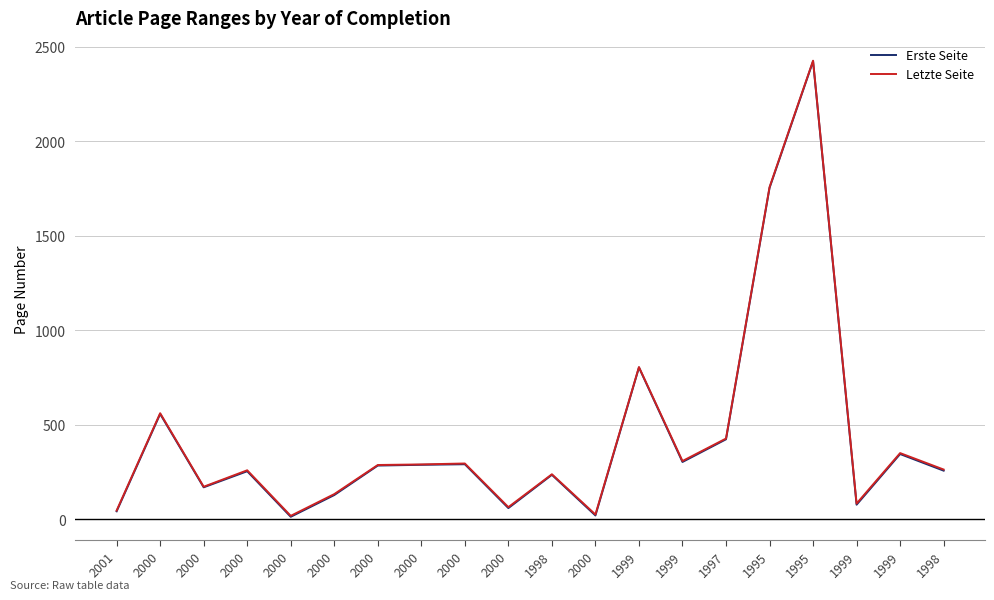

Reading left to right, what are all the values shown in this chart?

Erste Seite: 42	557	169	254	13	128	284	288	291	59	235	20	803	303	423	1753	2423	77	345	257
Letzte Seite: 46	561	172	259	18	133	287	290	295	64	238	25	805	308	427	1757	2426	83	350	263